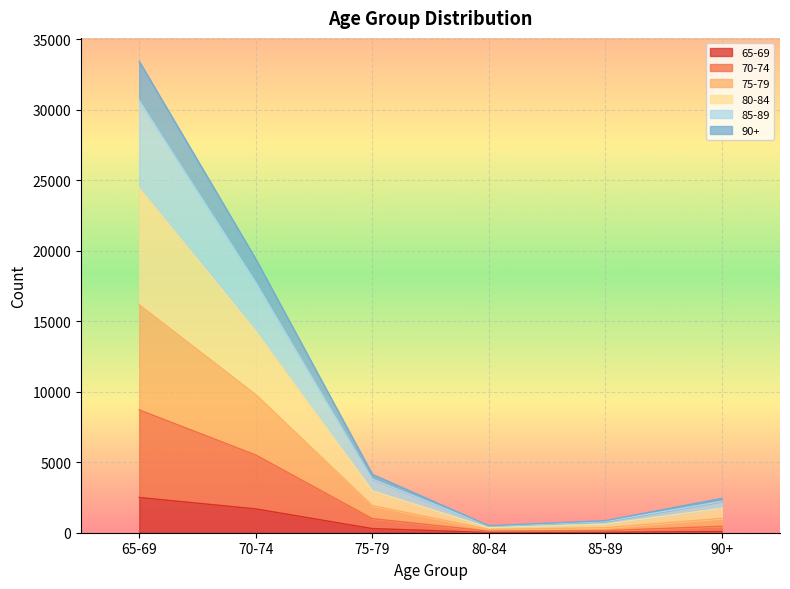

How many lines are shown in the chart?

6